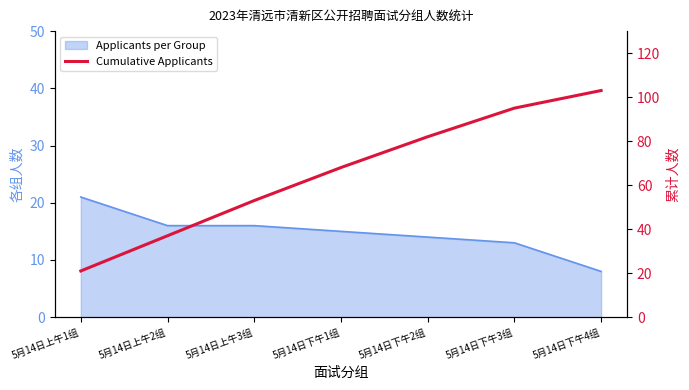

How many data points are above 68?

3